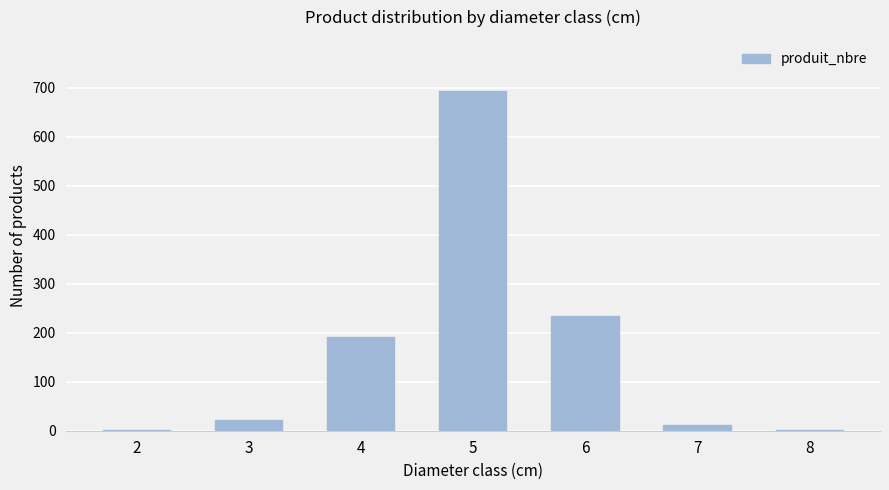

What is the greatest value displayed?

694